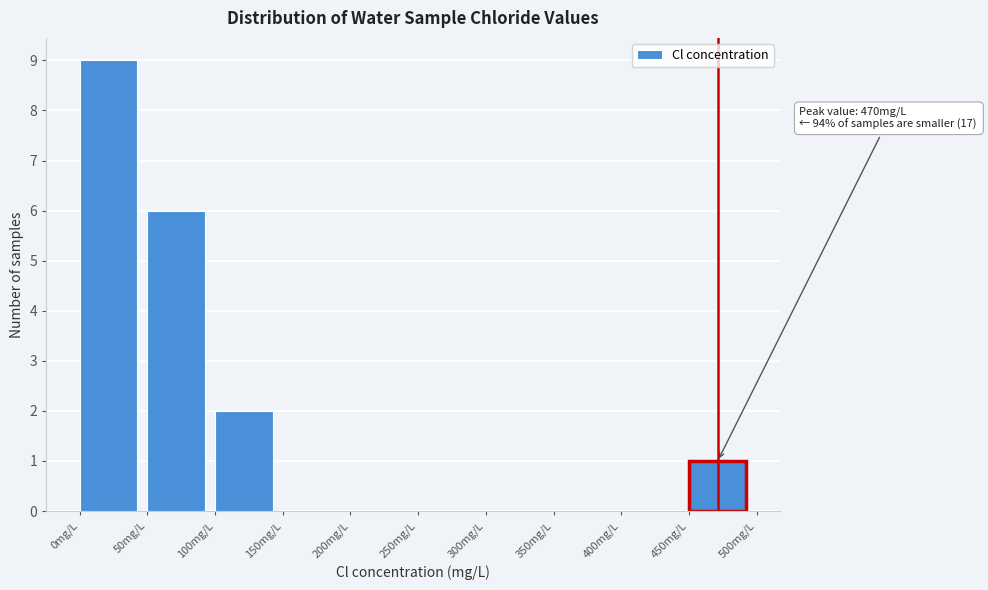

Over which range of the x-axis is the bar tallest?

0 to 50